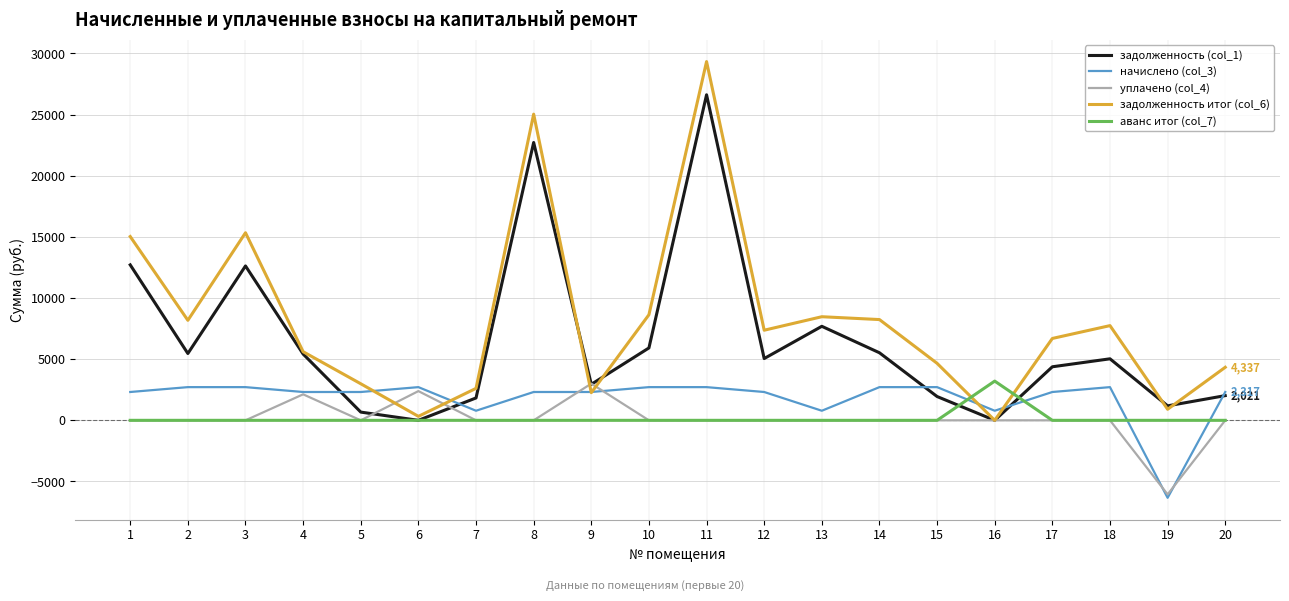

How many times do начислено (col_3) and аванс итог (col_7) cross each other?

4